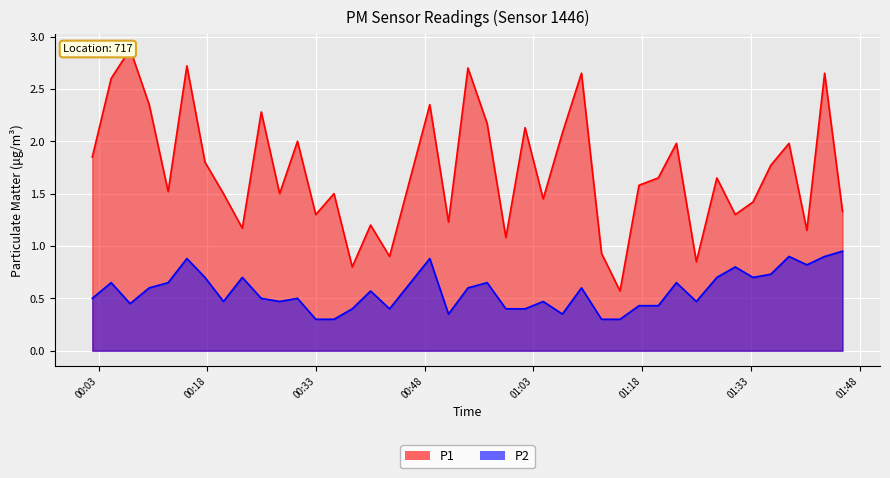

What is the difference between the second highest and minimum values in the P2 series?

0.6